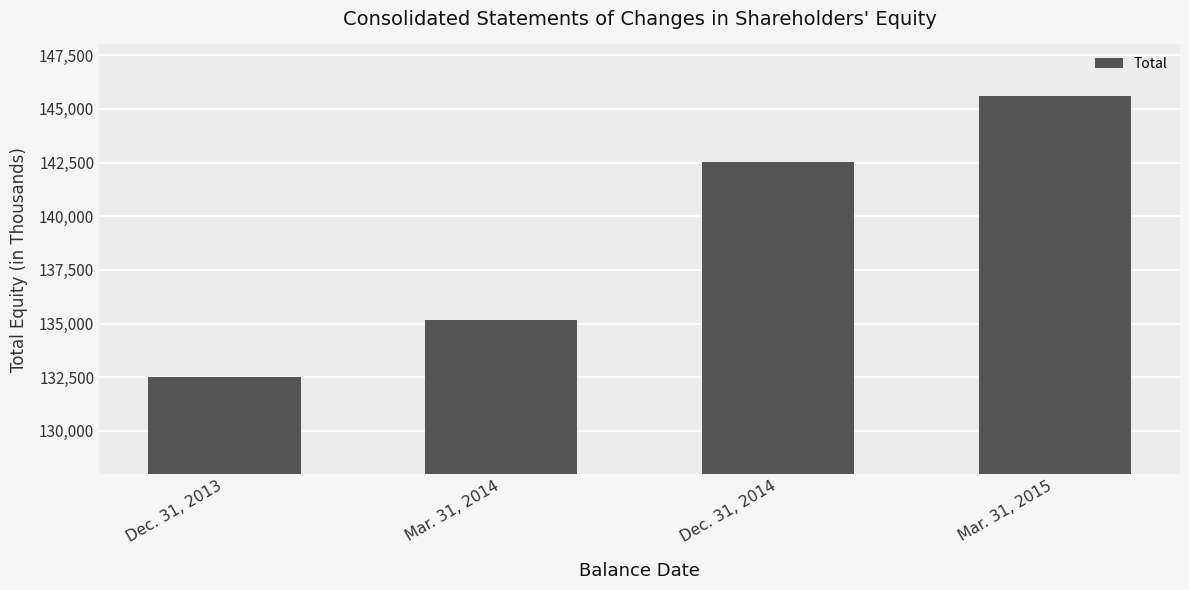

Rank the categories by value from lowest to highest.

Dec. 31, 2013, Mar. 31, 2014, Dec. 31, 2014, Mar. 31, 2015